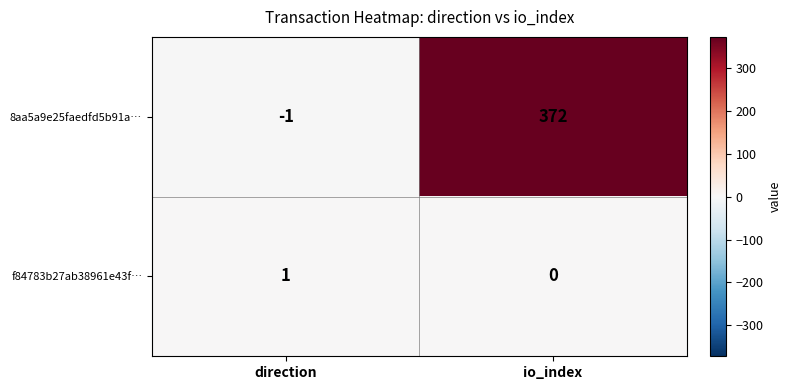

Rank the series by their average value, from lowest to highest.

f84783b27ab38961e43f…, 8aa5a9e25faedfd5b91a…